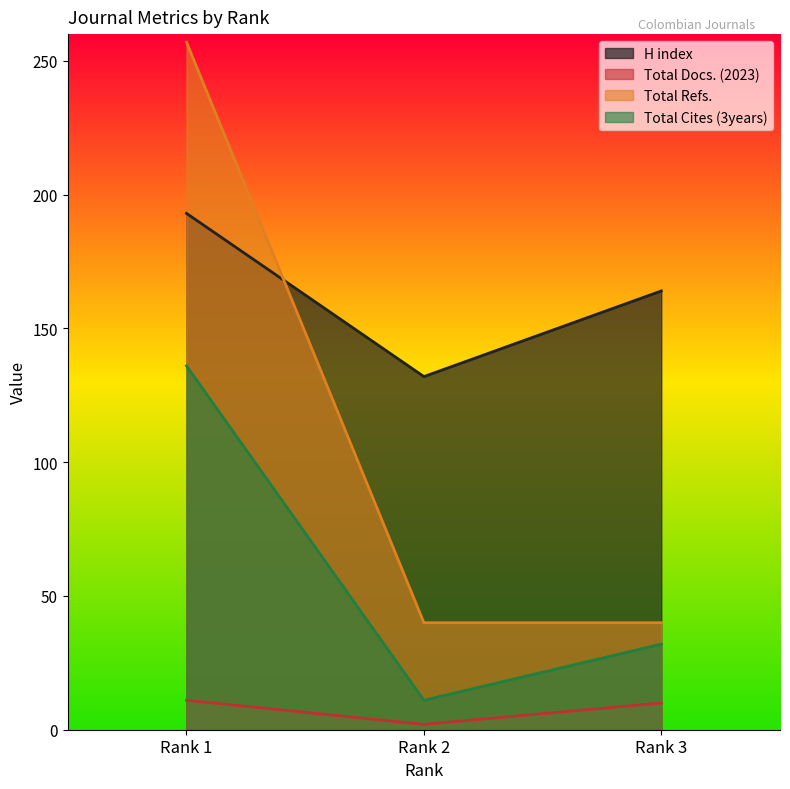

True or false: Total Docs. (2023) has a value of 17 at Rank 1.

False